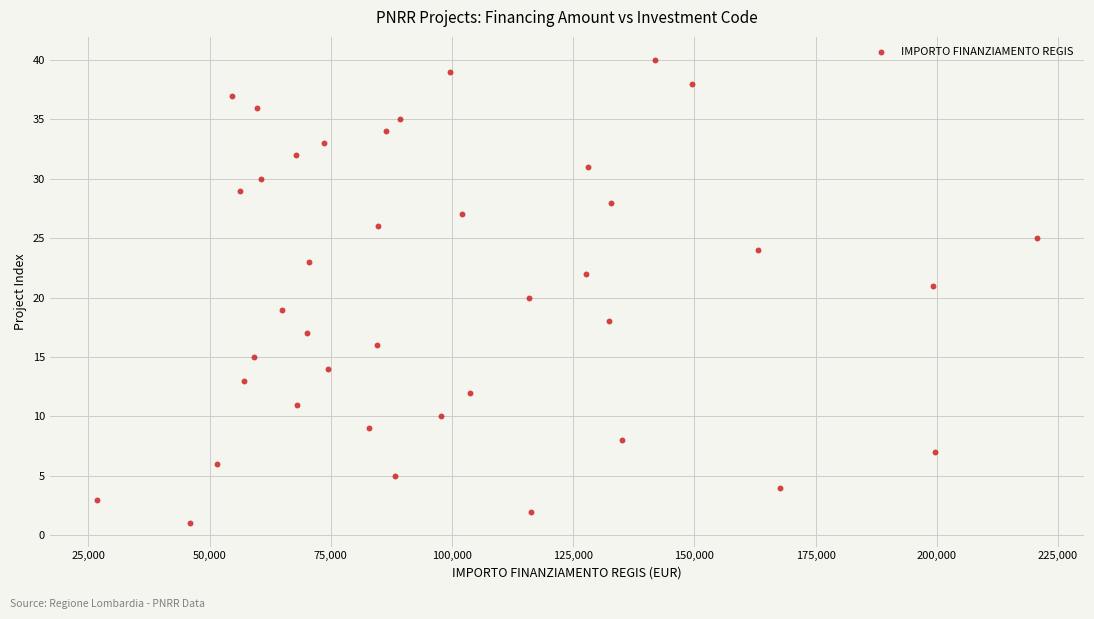

What is the range of Y values (max minus min)?

39